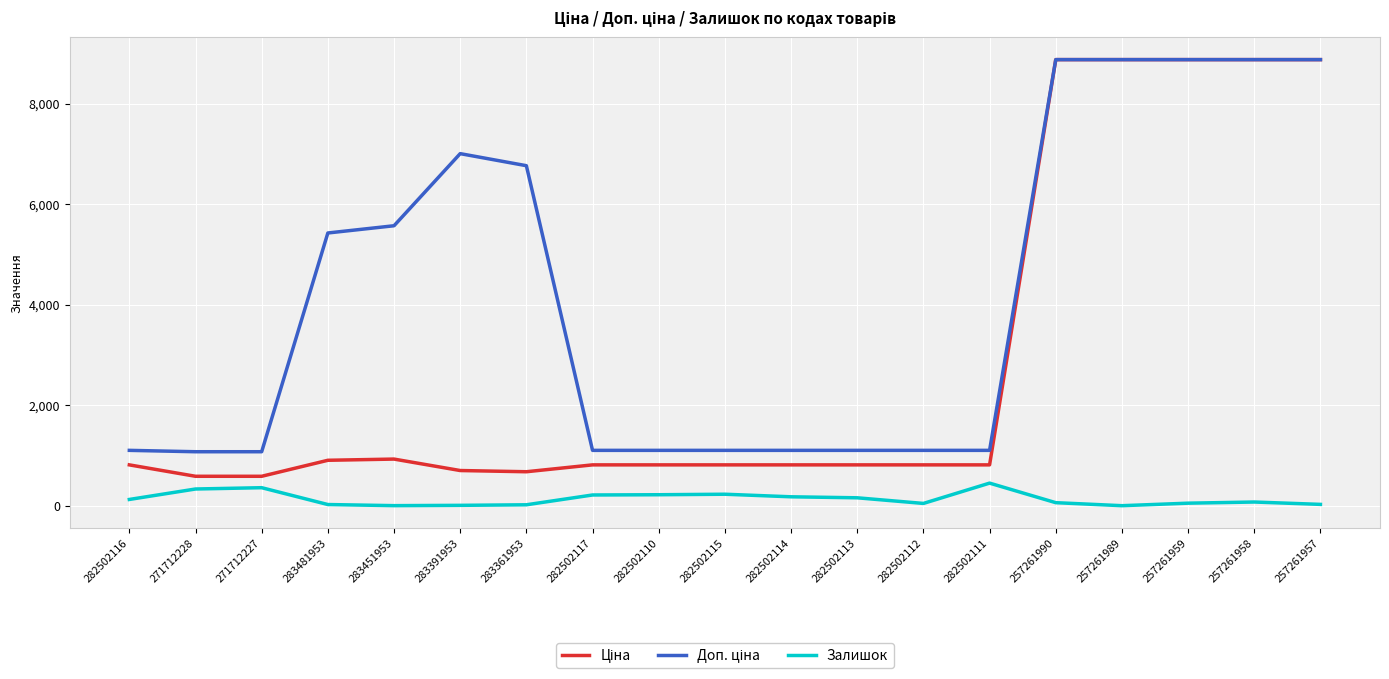

At how many categories does at least one series exceed 5772?

7